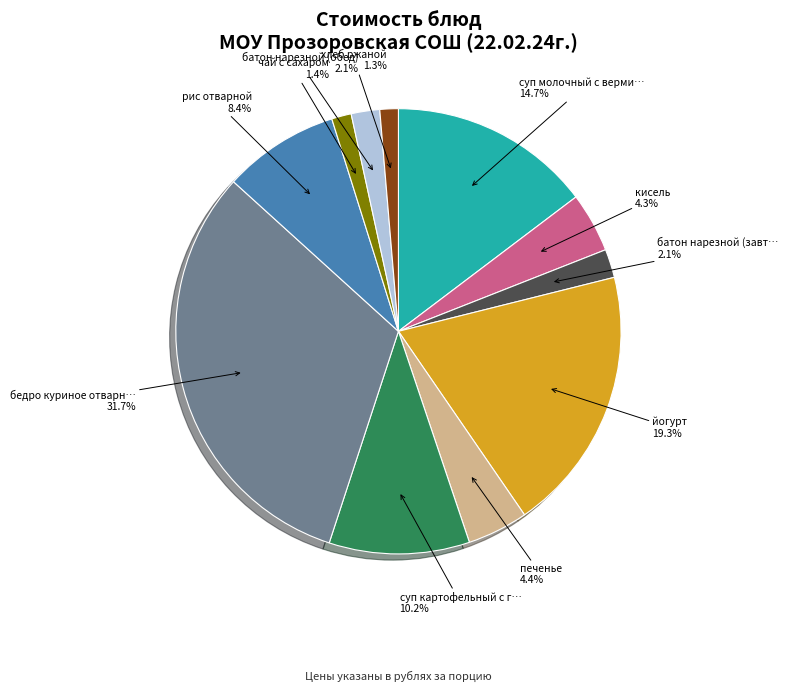

Is there a majority slice in this chart?

No